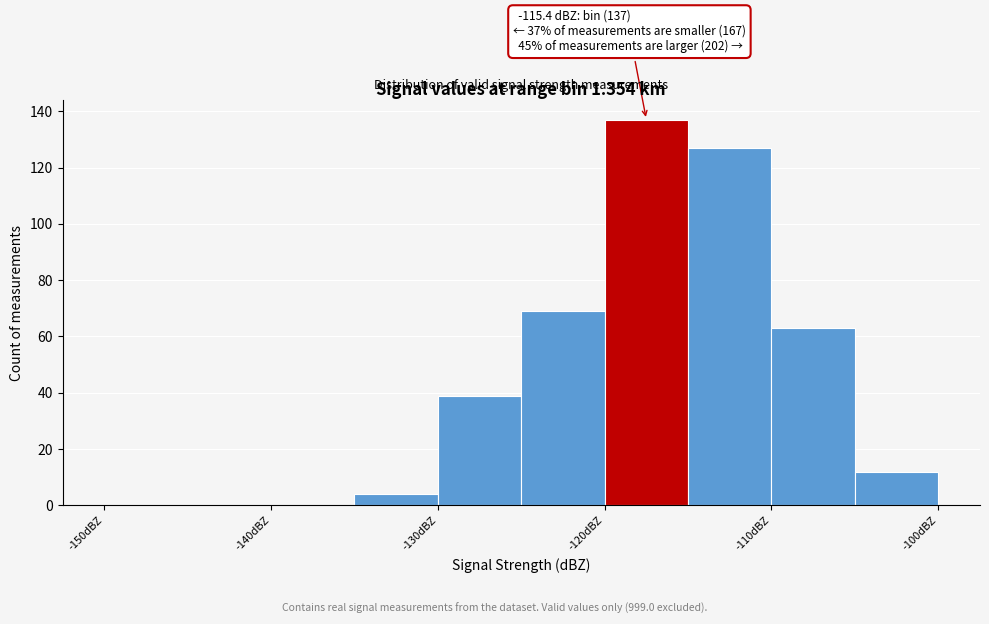

Which range on the x-axis has the tallest bar?

-120 to -115